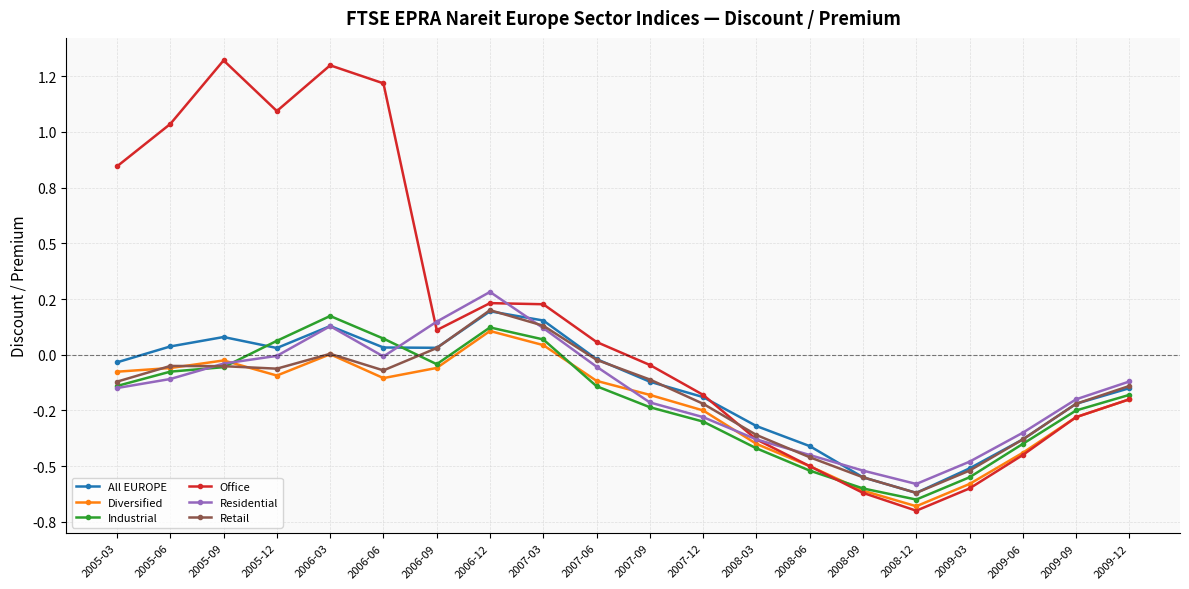

At which label does Diversified first exceed 0?

2006-03